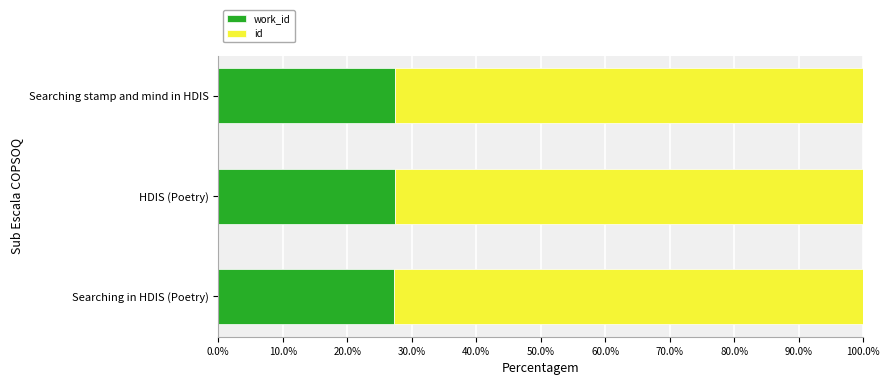

What is the total value across all series at HDIS (Poetry)?

100.0